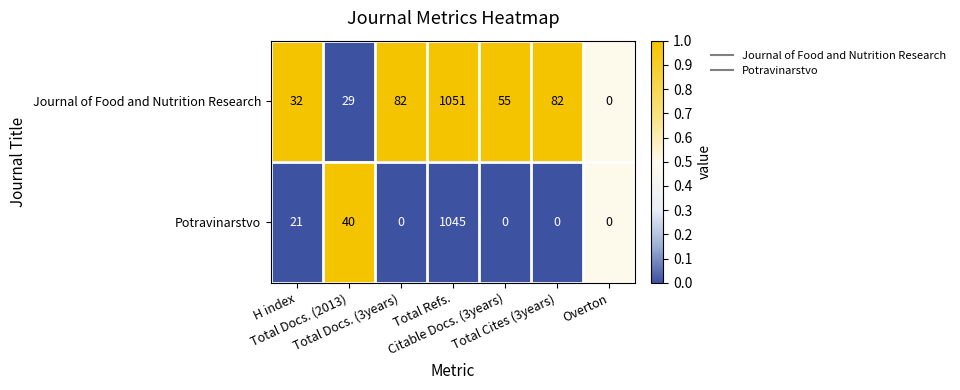

Between H index and Total Refs., which series saw the biggest shift?

Potravinarstvo